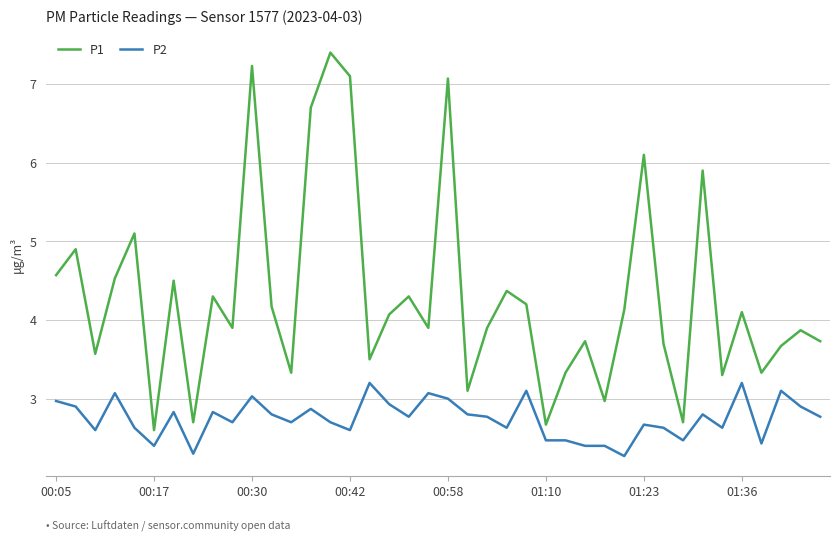

True or false: P2 and P1 intersect in this chart.

False